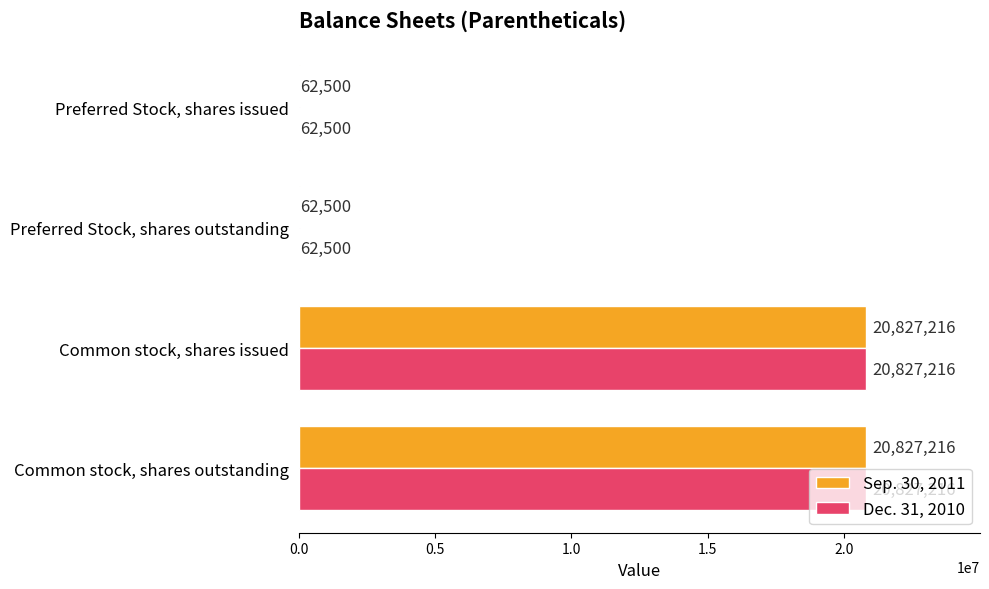

How many distinct data groups are displayed?

2